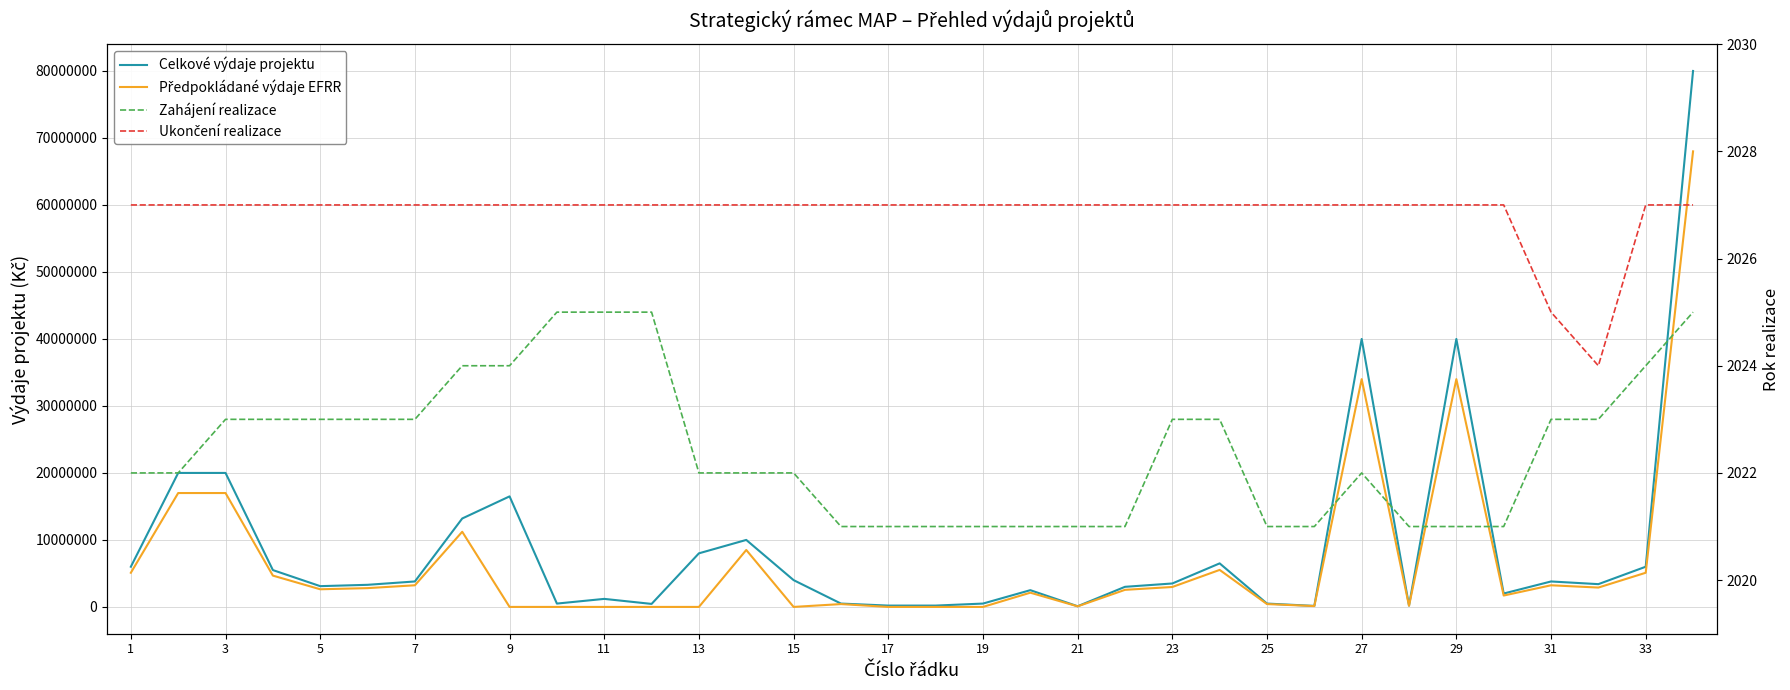

True or false: Zahájení realizace and Ukončení realizace cross at least once.

False